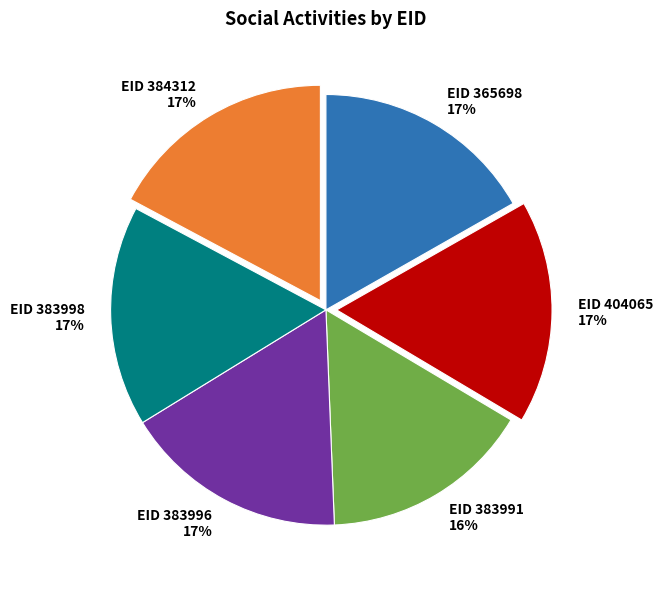

How many slices are in this pie chart?

6